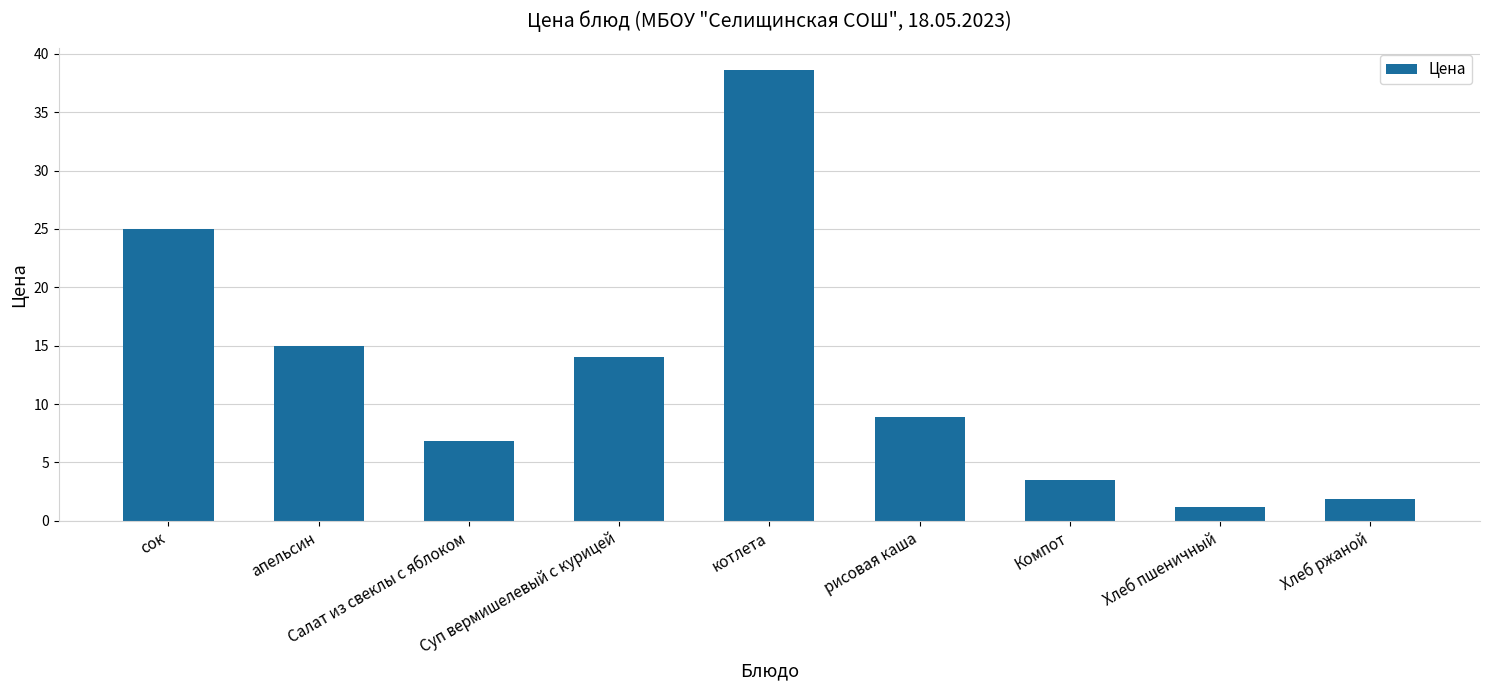

The chart shows a value of 1.2 at Хлеб пшеничный. True or false?

True